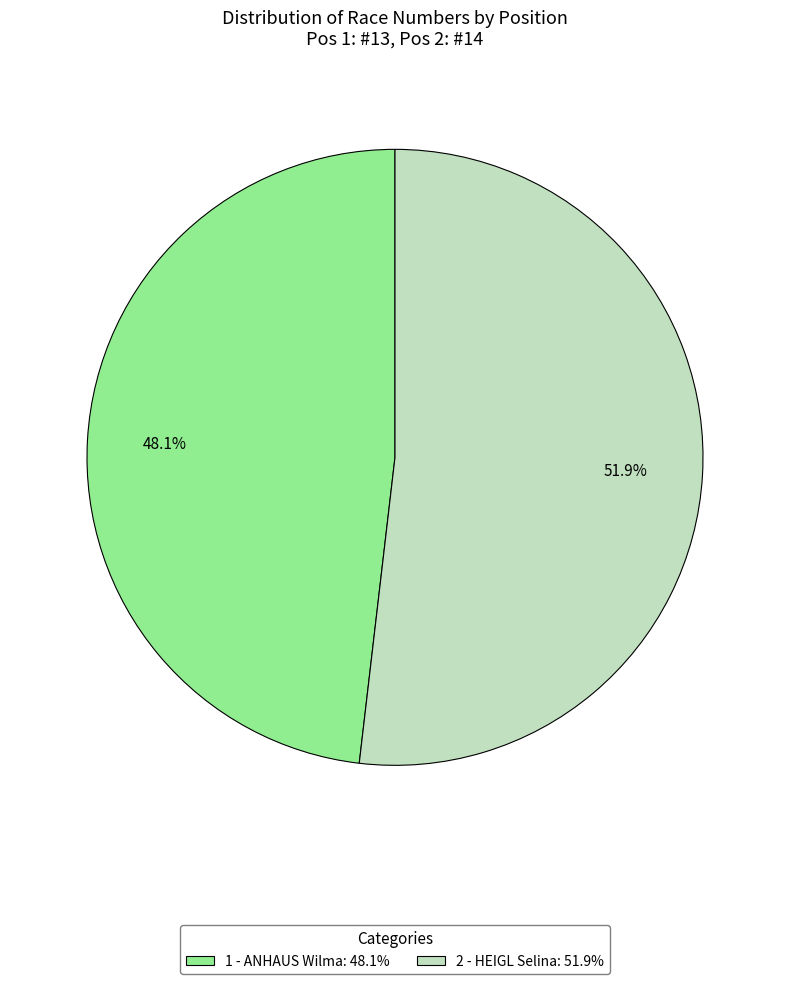

Which has a higher value, 1 - ANHAUS Wilma or 2 - HEIGL Selina?

2 - HEIGL Selina